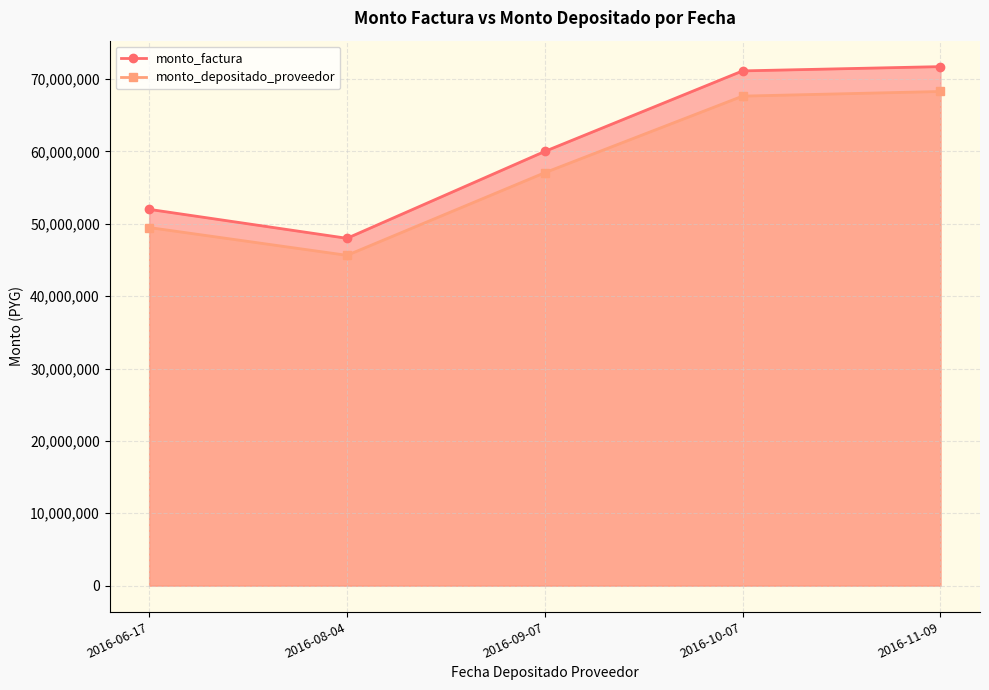

What is the lowest value of the monto_factura series?

48000050